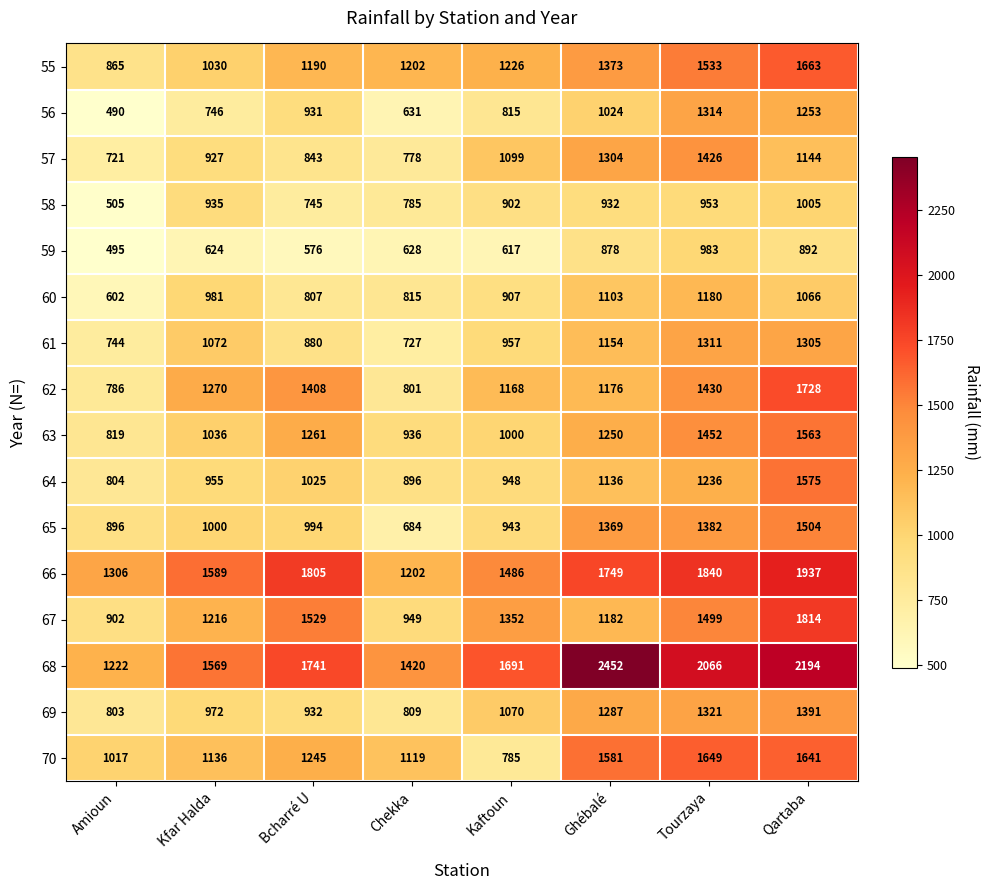

What is the difference between the highest and lowest values at Kfar Halda?

965